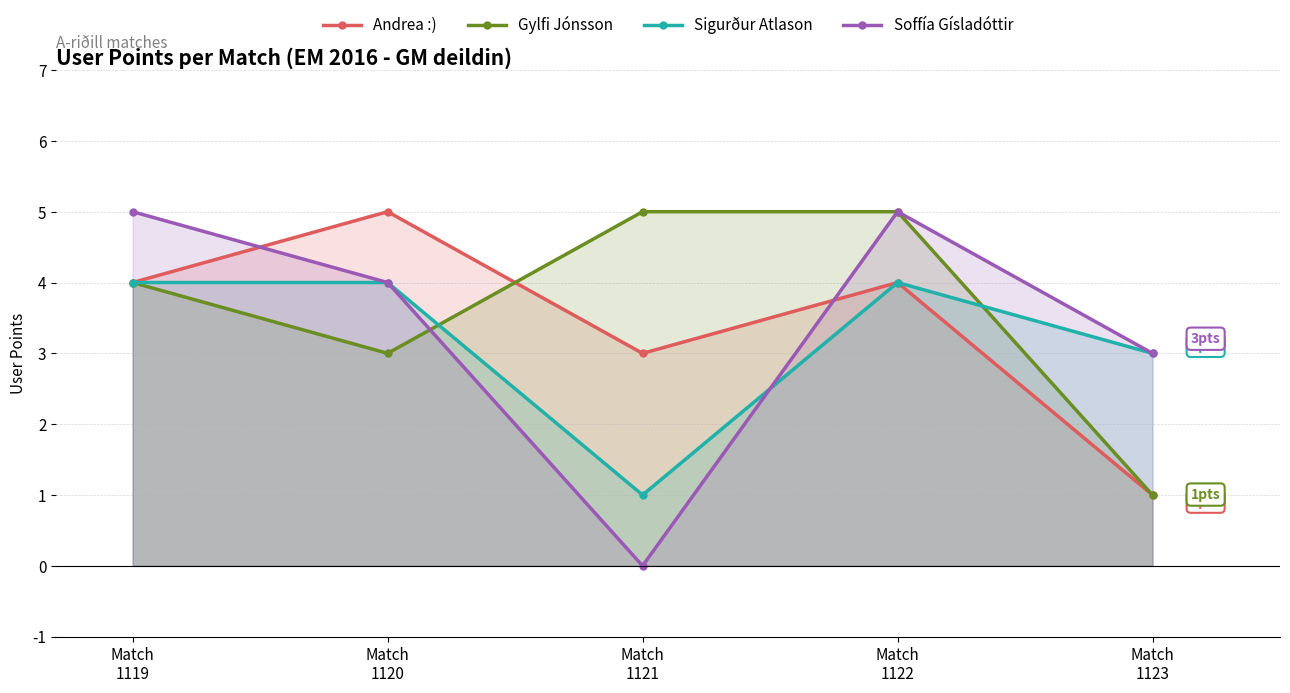

List the labels in order of Soffía Gísladóttir value, largest first.

Match
1119, Match
1122, Match
1120, Match
1123, Match
1121